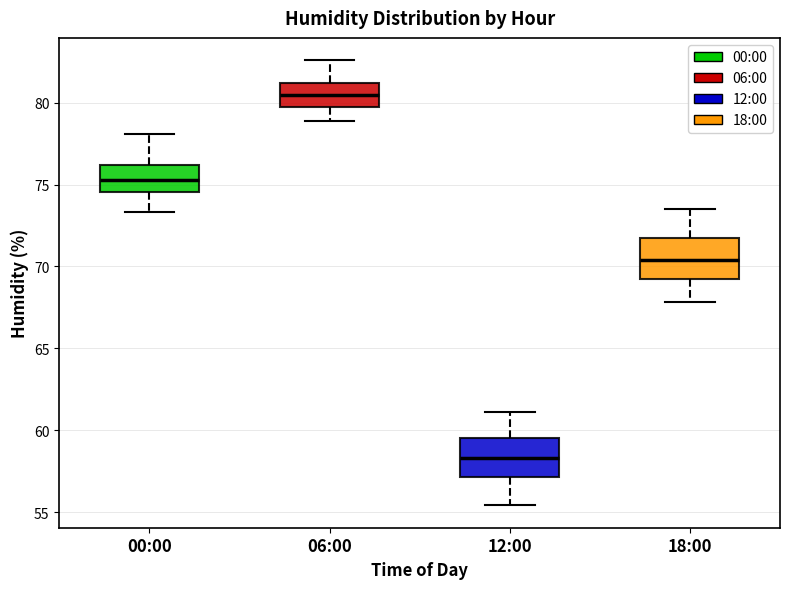

Which box's median line is the lowest?

12:00